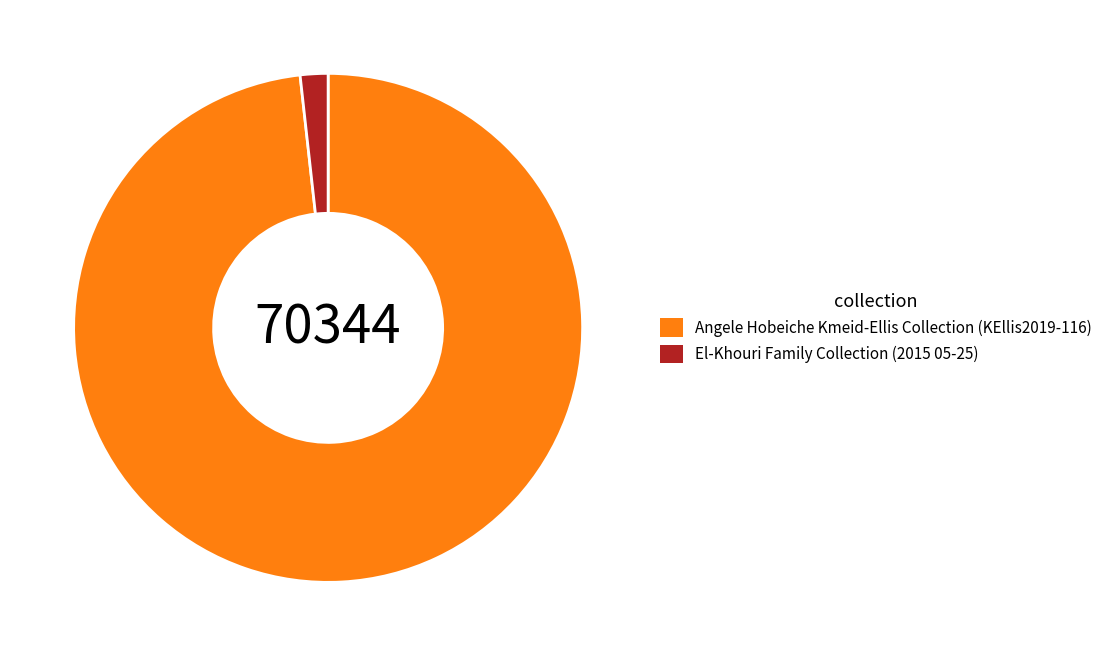

What is the smallest slice in the pie chart?

El-Khouri Family Collection (2015 05-25)